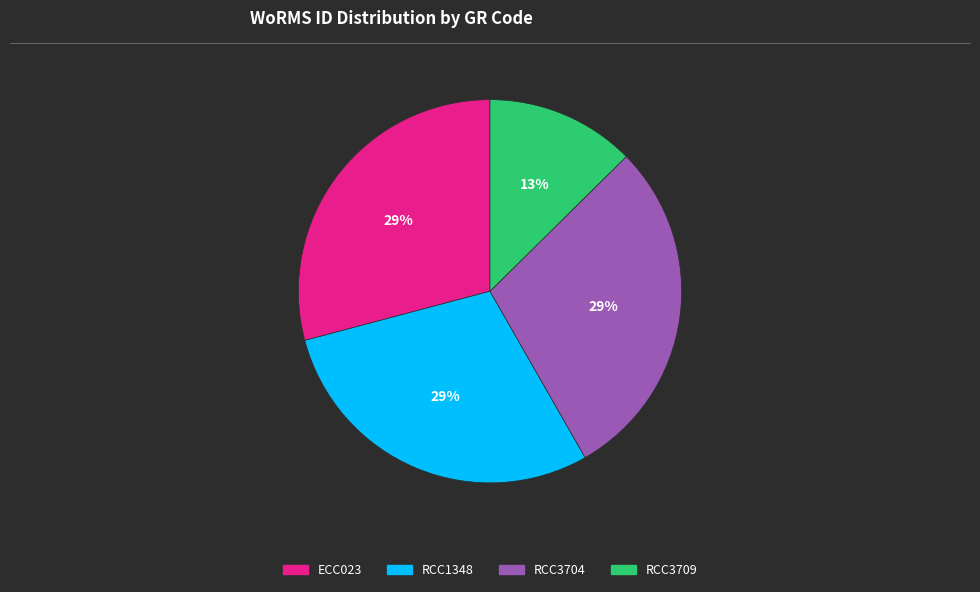

What percentage is the RCC3709 slice, to the nearest percent?

13%